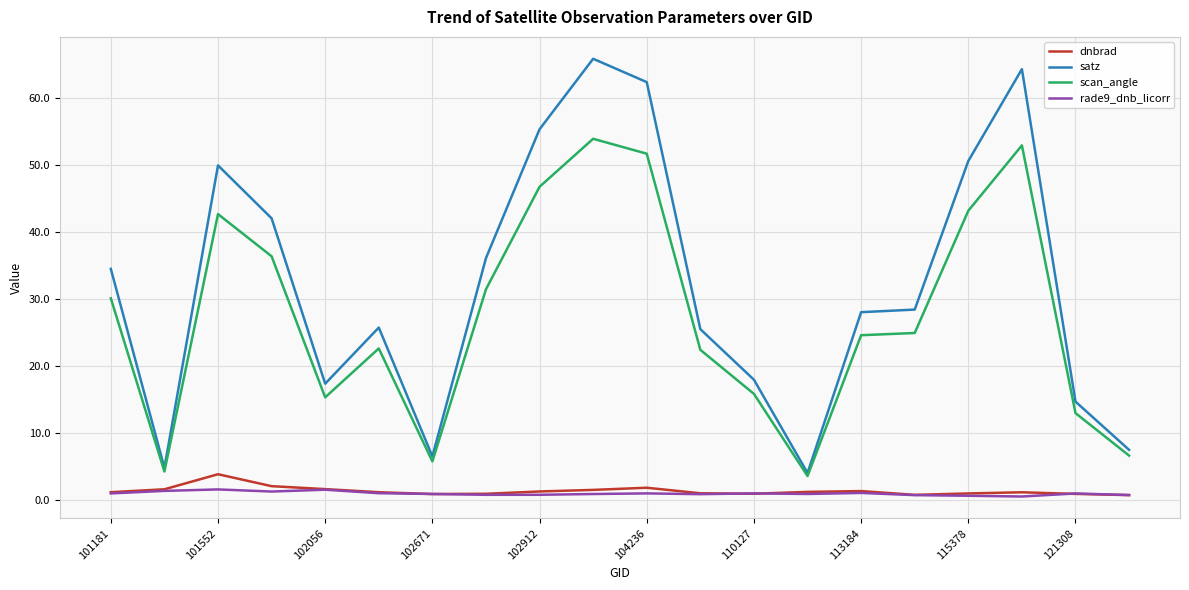

True or false: scan_angle and rade9_dnb_licorr intersect in this chart.

False